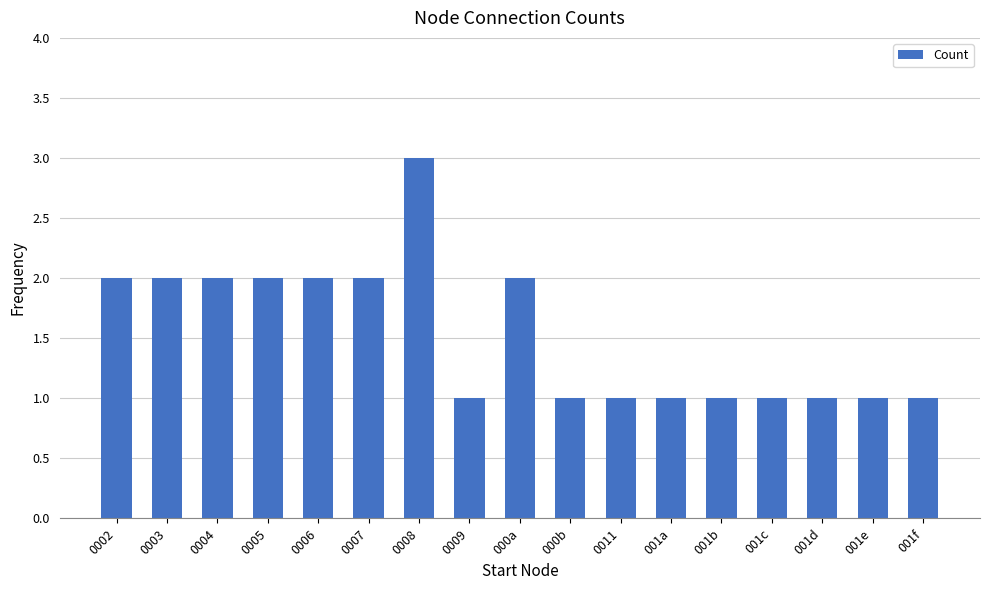

Does the chart contain any negative values?

No